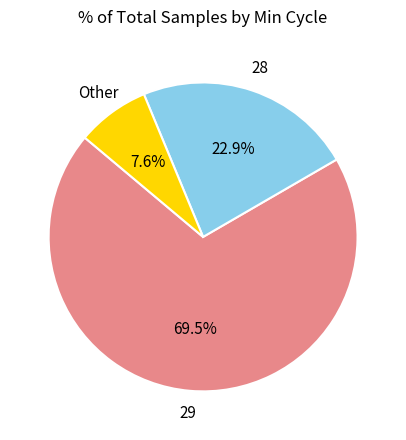

Is there a majority slice in this chart?

Yes